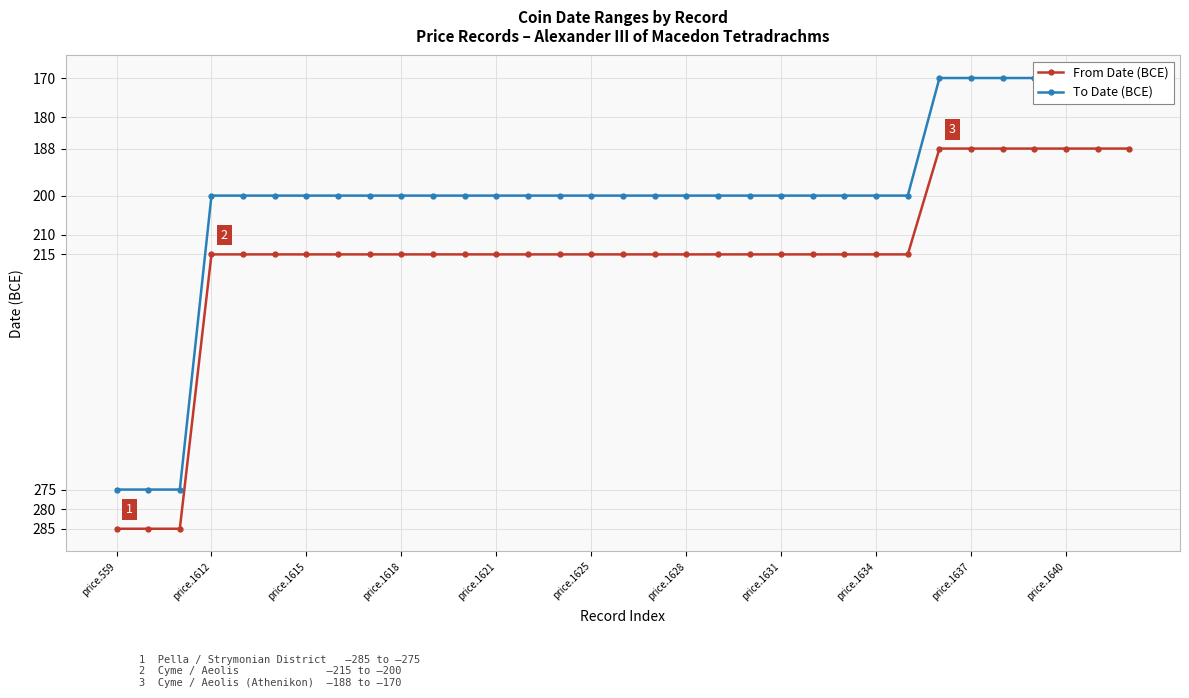

At which label is From Date (BCE) closest to -236?

price.1612